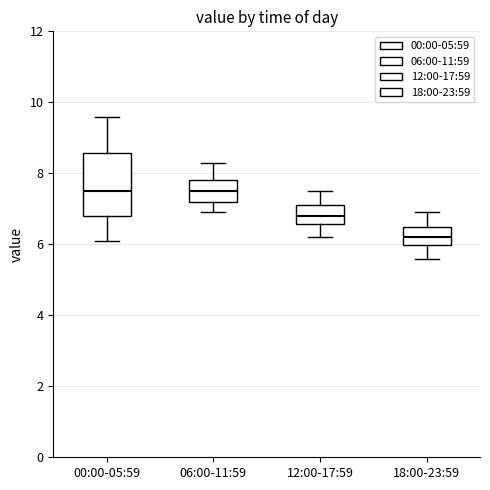

Reading left to right, read every box against the y-axis: the position of its median line, the range the box covers, and the ends of its whiskers. The values are not printed on the chart, so give them approximately, as read against the axis.

00:00-05:59: median 7.6, box 6.8 to 8.6, whiskers 6.2 to 9.6
06:00-11:59: median 7.6, box 7.2 to 7.8, whiskers 7.0 to 8.4
12:00-17:59: median 6.8, box 6.6 to 7.2, whiskers 6.2 to 7.6
18:00-23:59: median 6.2, box 6.0 to 6.6, whiskers 5.6 to 7.0